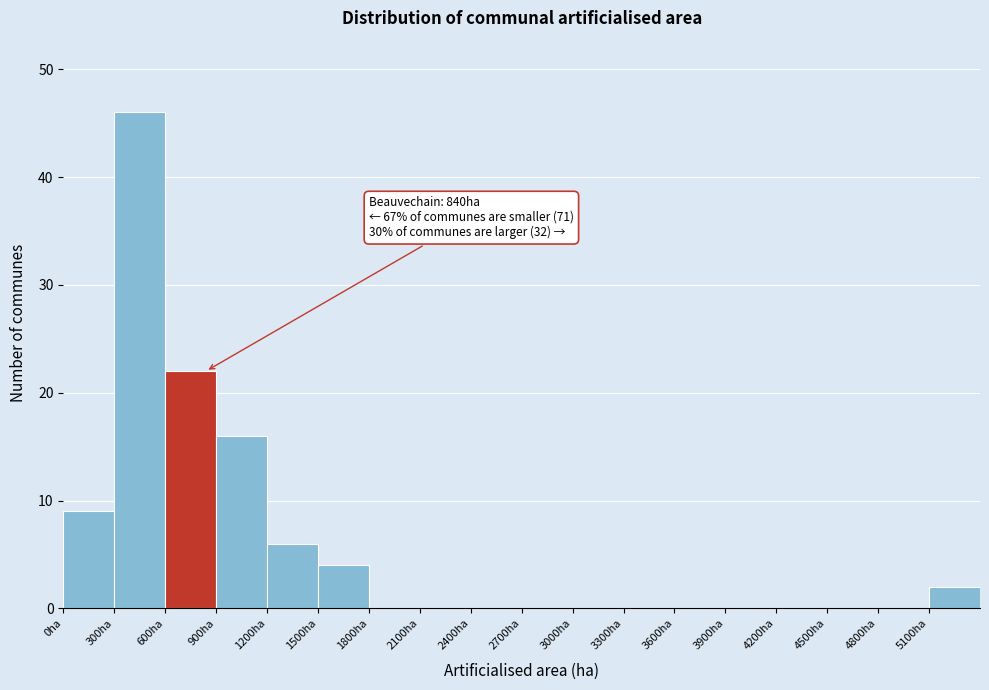

Which range on the x-axis has the tallest bar?

300 to 600